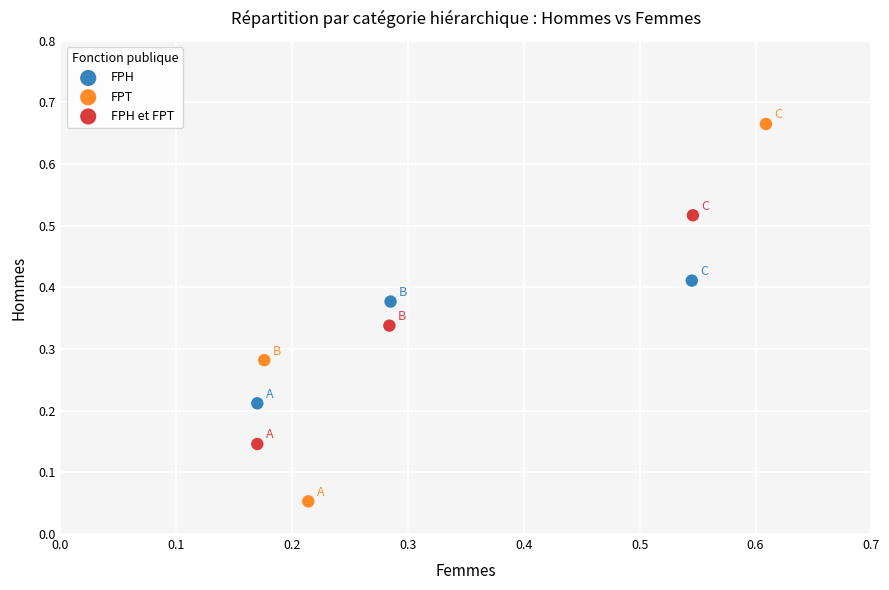

Which series has the widest spread of Y values?

FPT